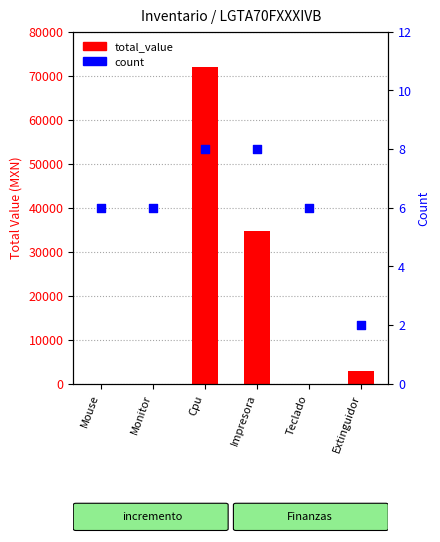

Which series has the largest total across all categories?

total_value